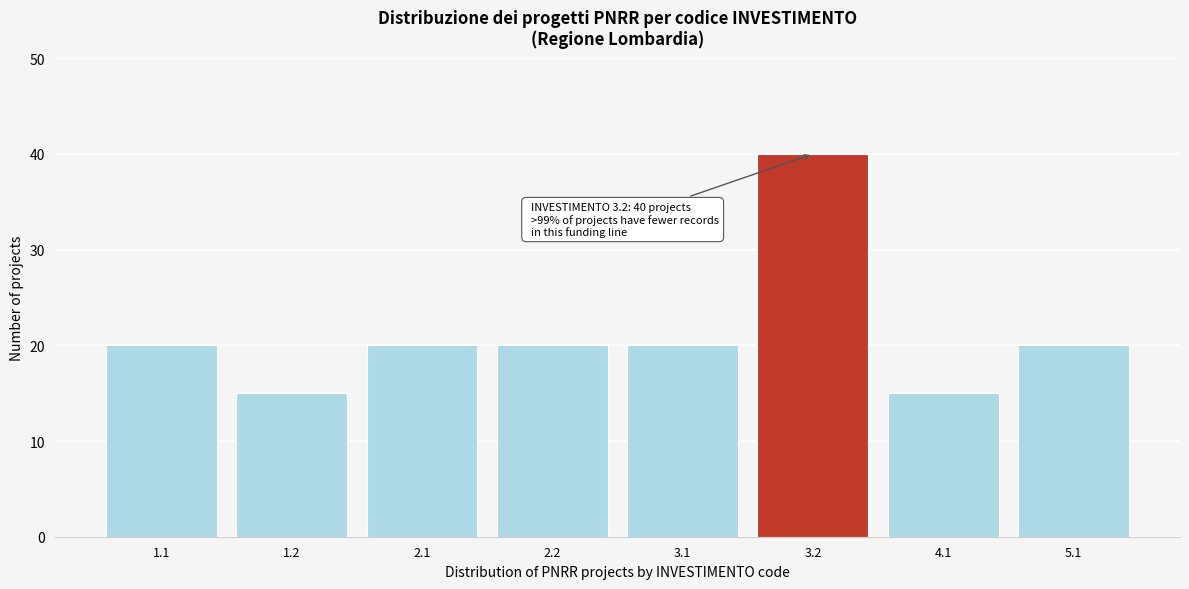

Reading left to right, list all the values displayed in this chart.

20	15	20	20	20	40	15	20